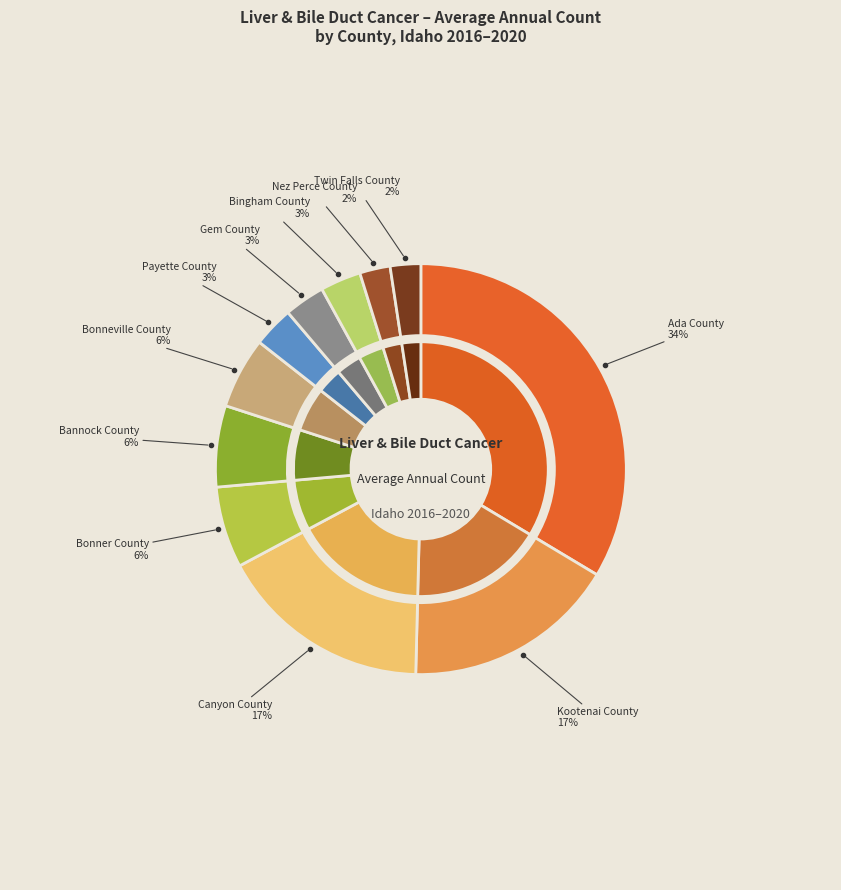

How many slices are in this pie chart?

11